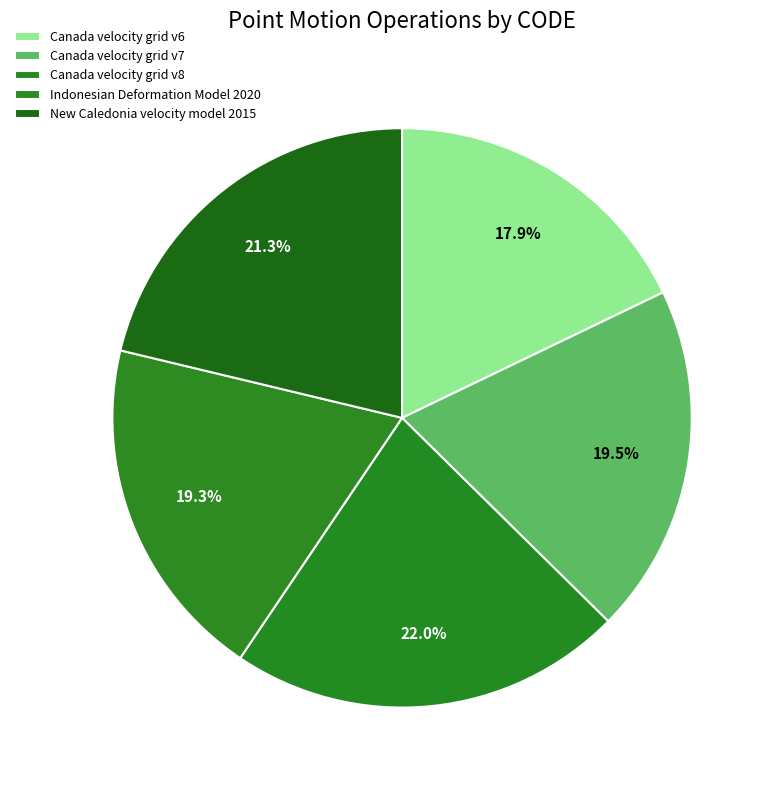

How many segments does this pie chart have?

5